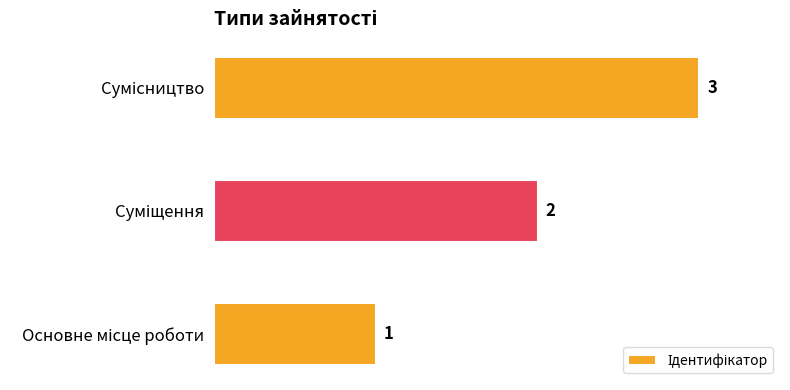

What is the sum of all values?

6